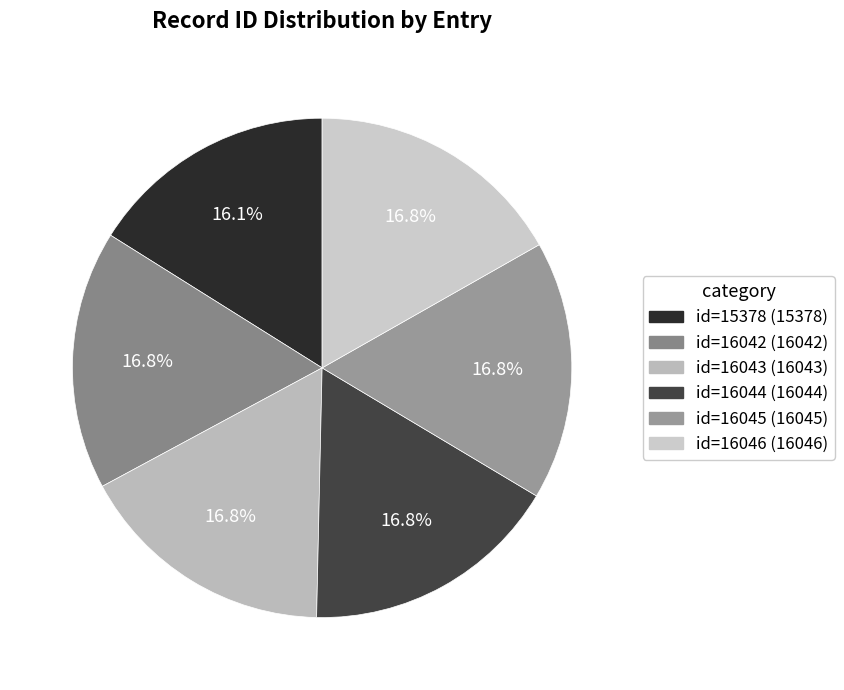

Is it true that id=16046 is 17% of the pie?

True